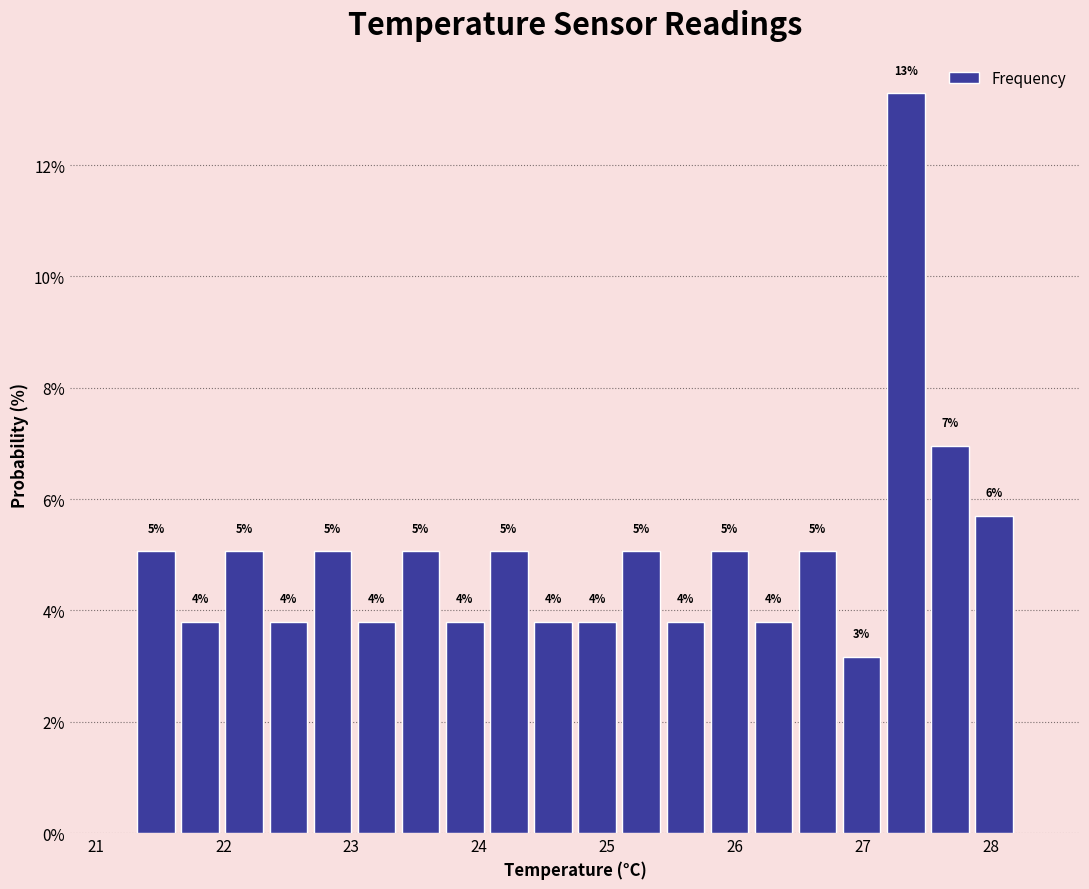

Around what value on the x-axis is the tallest bar? Give the approximate position of its centre, as read against the axis.

27.3